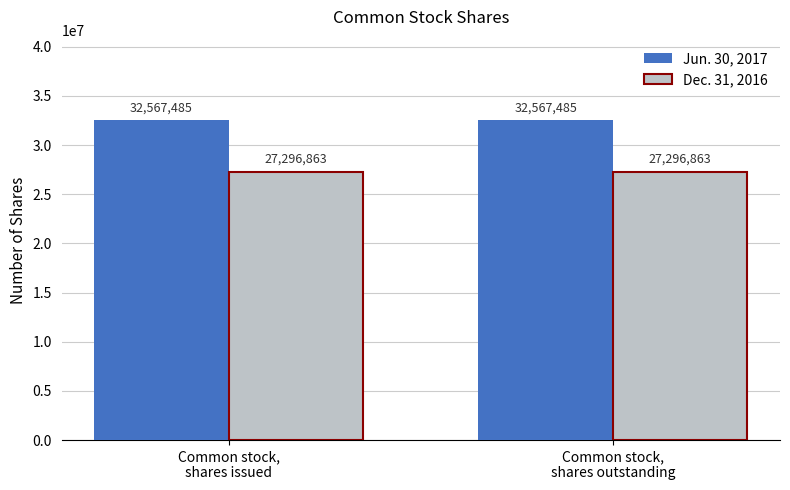

Which series has the largest total across all categories?

Jun. 30, 2017